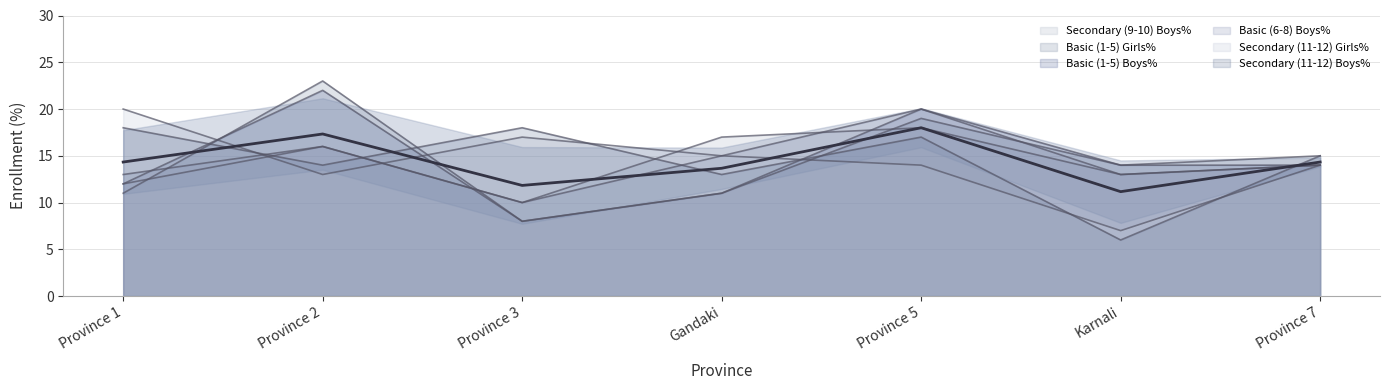

What are all the series names shown in the legend?

Secondary (9-10) Boys%, Basic (1-5) Girls%, Basic (1-5) Boys%, Basic (6-8) Boys%, Secondary (11-12) Girls%, Secondary (11-12) Boys%